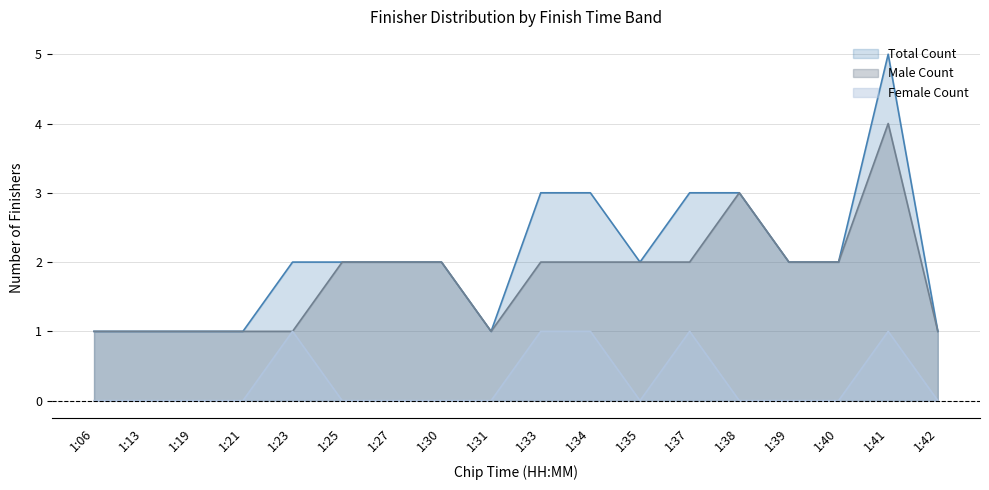

Which category has the highest value across all series?

1:41